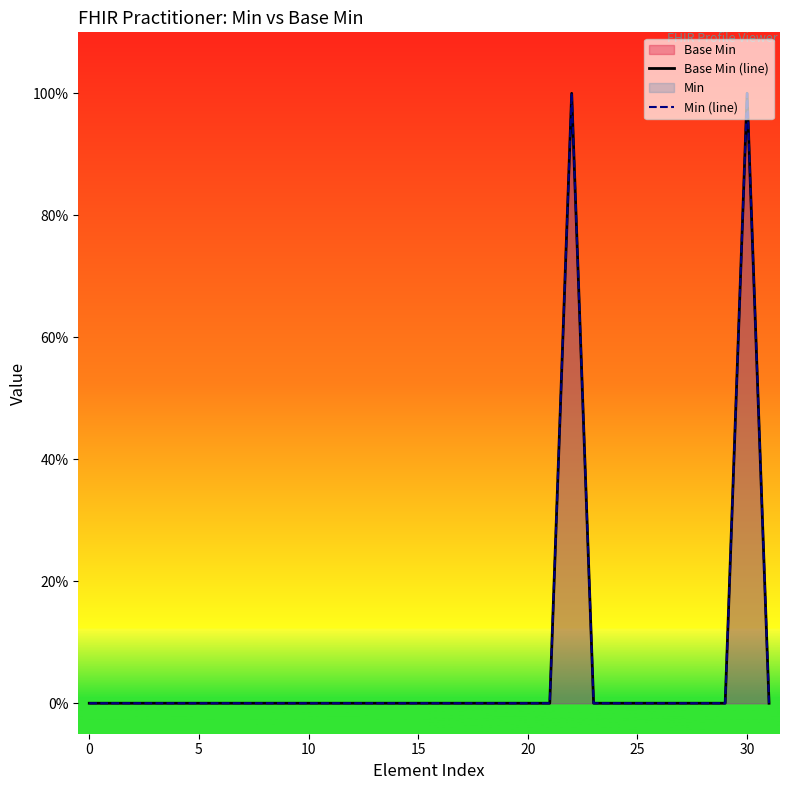

At how many categories does at least one series exceed 0?

2